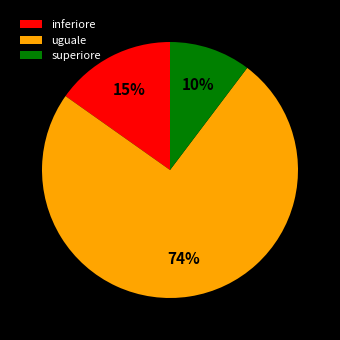

Count the number of slices in the pie.

3